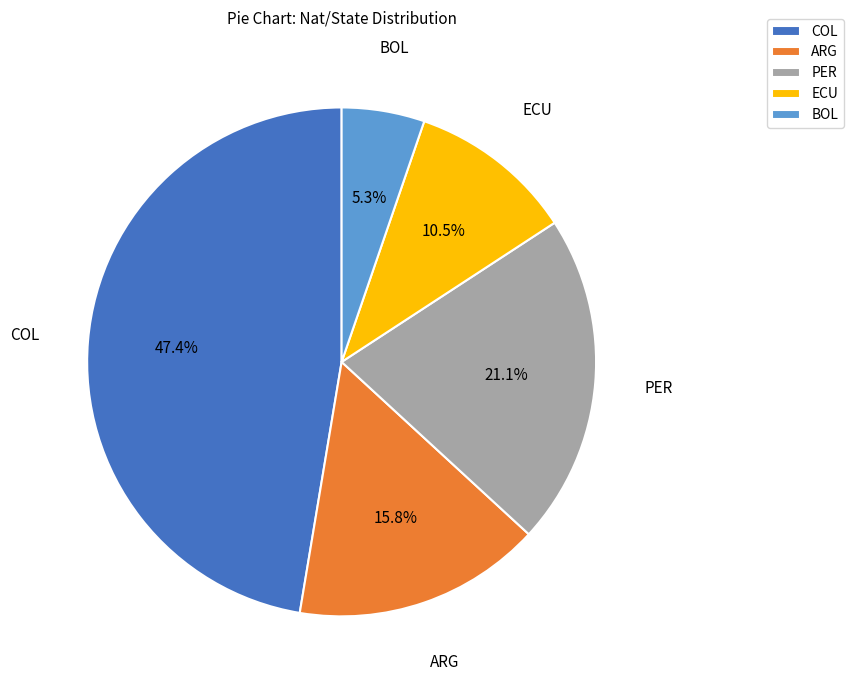

To the nearest percent, what is the combined percentage of BOL and PER?

26%